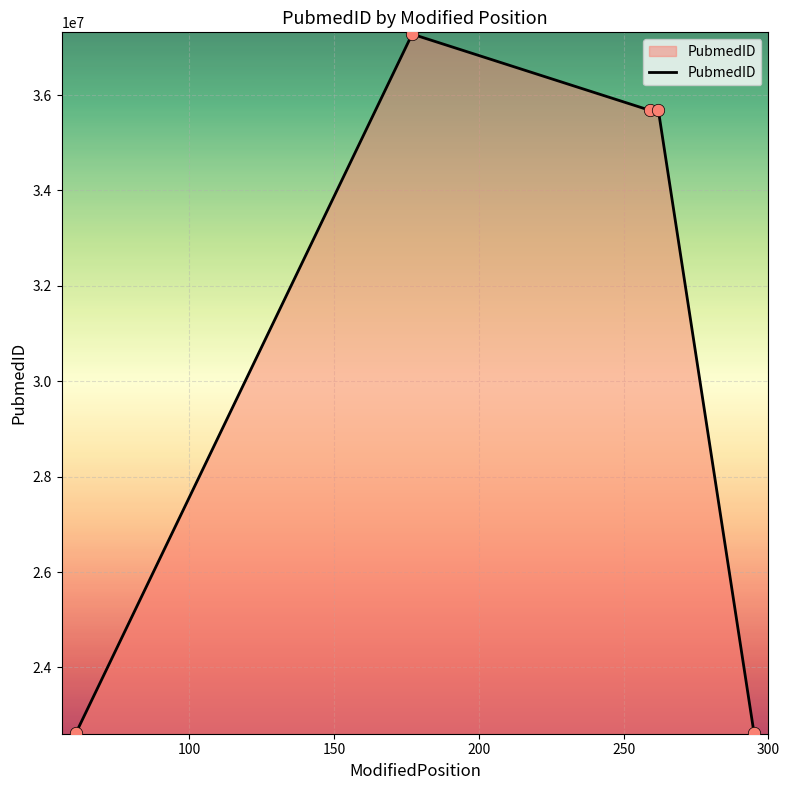

True or false: there are more than 0 points higher than both neighbors.

True